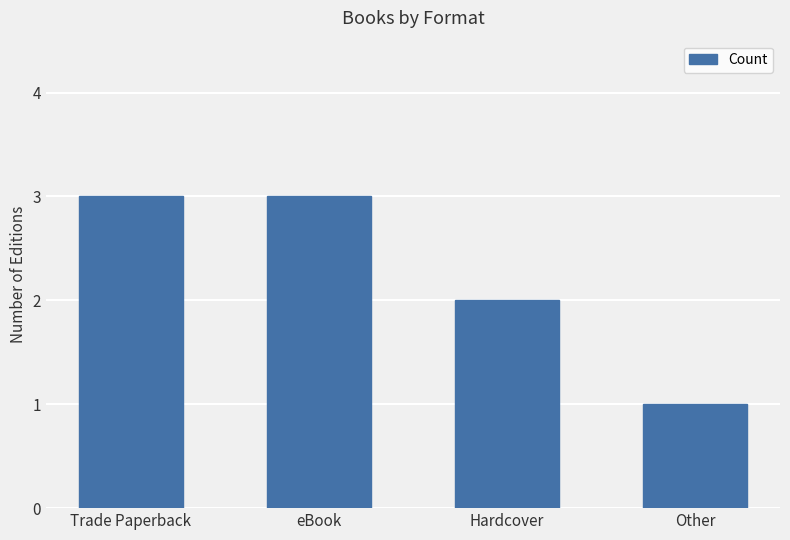

Is it true that the value at eBook is 3?

True